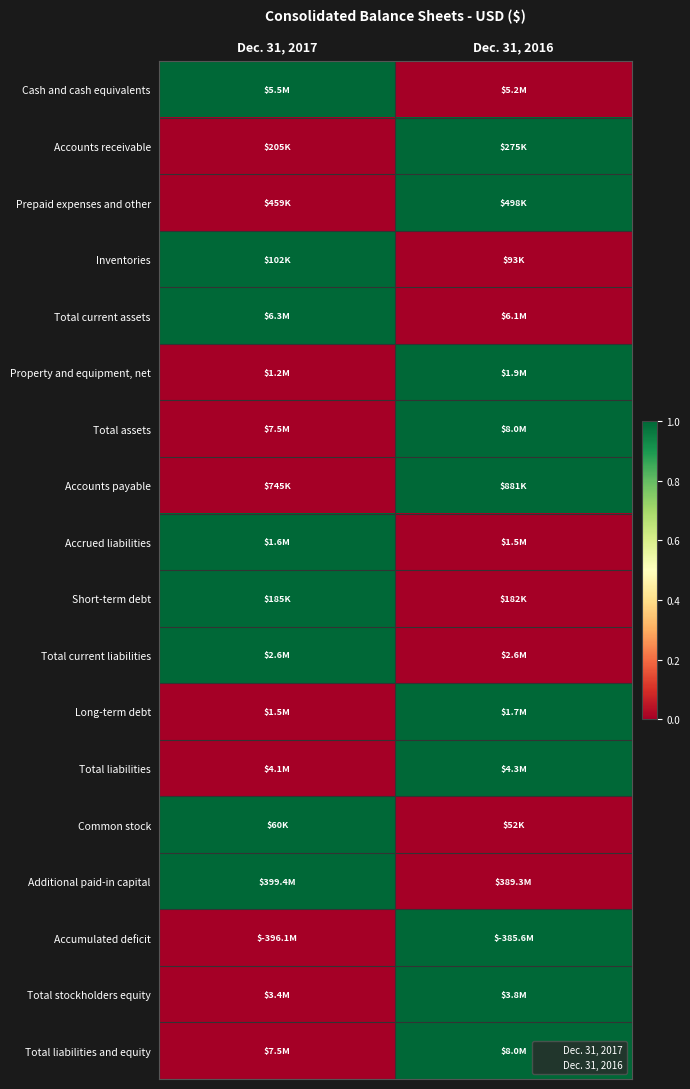

What is the total value across all series at Dec. 31, 2017?

8